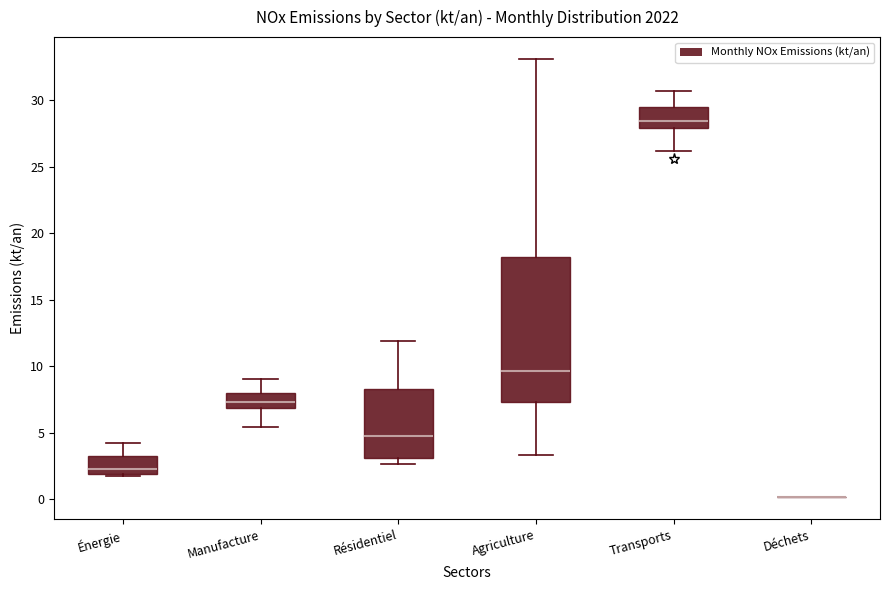

Which box is the tallest, from its lower edge to its upper edge?

Agriculture